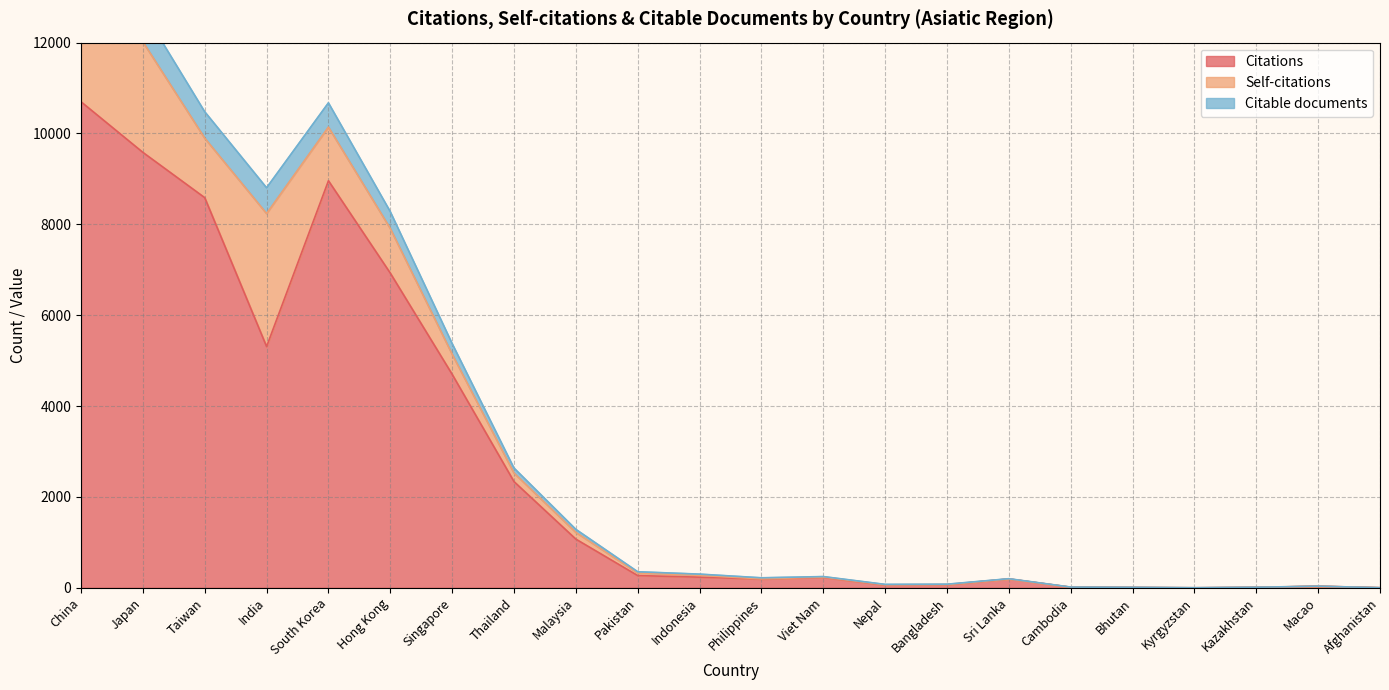

Is it true that Citations equals 427 at Malaysia?

False